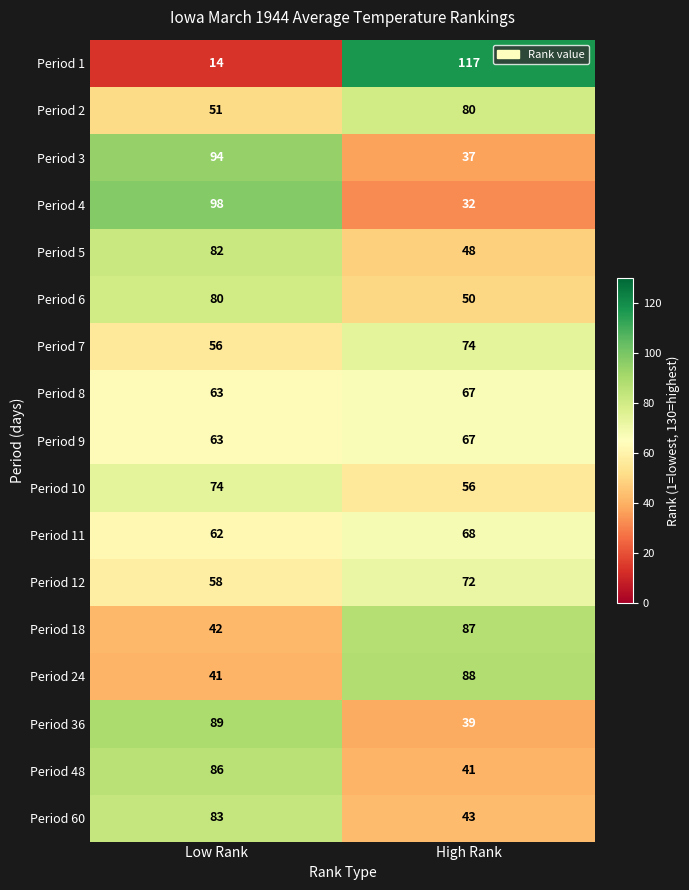

What is the minimum value shown in the chart?

14